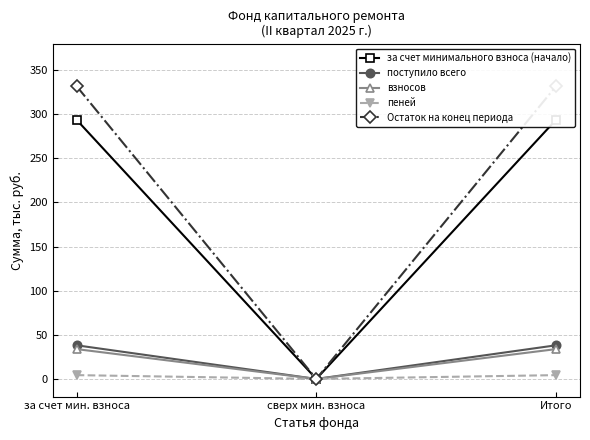

True or false: за счет минимального взноса (начало) has a value of 0.0 at сверх мин. взноса.

True